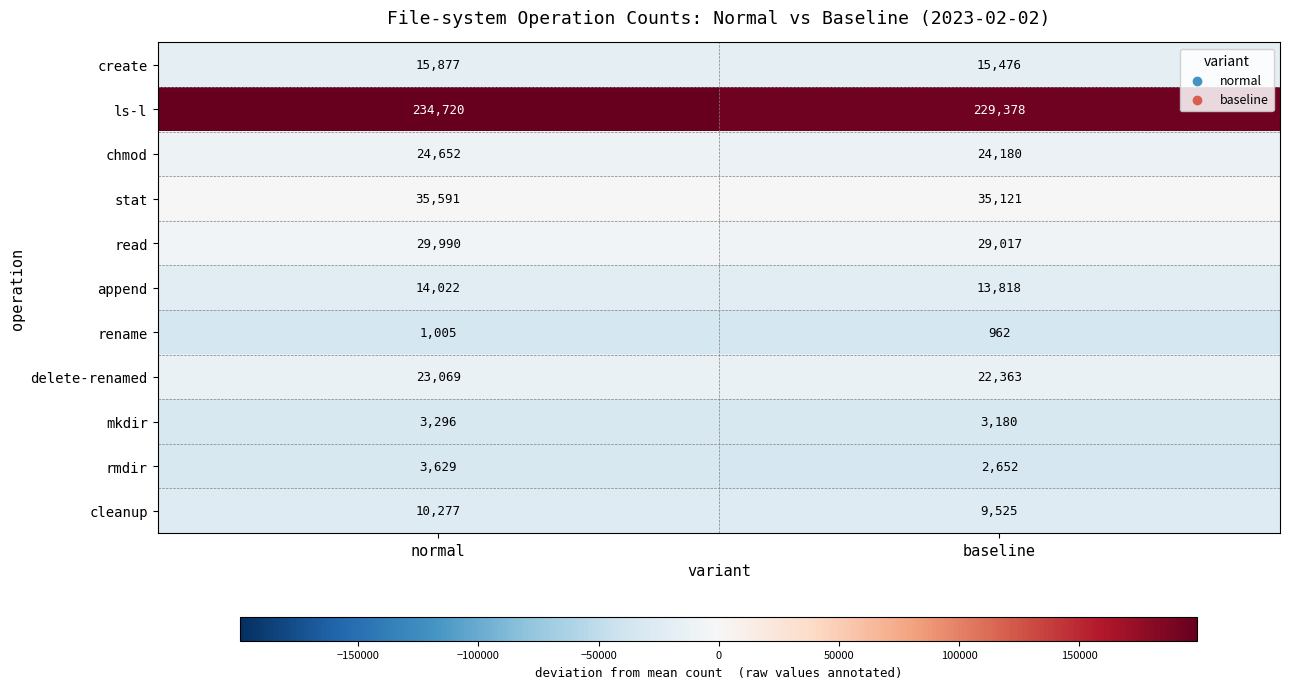

Rank the series at baseline from lowest to highest value.

rename, rmdir, mkdir, cleanup, append, create, delete-renamed, chmod, read, stat, ls-l